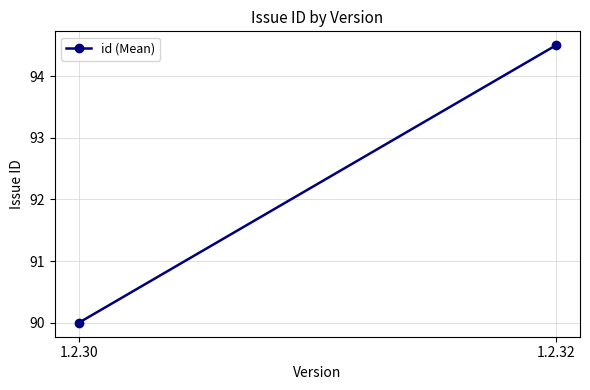

Reading left to right, list all the values displayed in this chart.

1.2.30=90.0	1.2.32=94.5